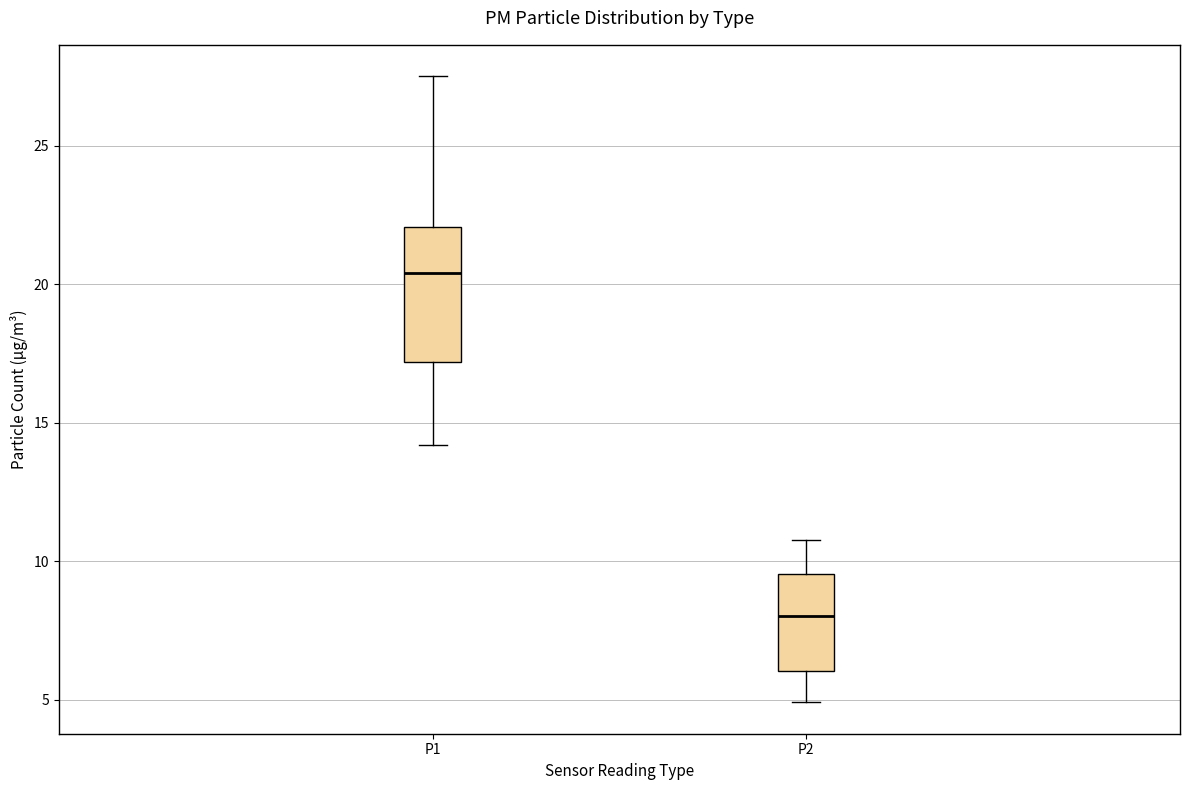

Reading left to right, transcribe this box plot: for each box, give where its median line is, the range the box spans, and where its two whiskers end, as read against the y-axis. The values are not printed on the chart, so give them approximately, as read against the axis.

P1: median 20.5, box 17.0 to 22.0, whiskers 14.0 to 27.5
P2: median 8.0, box 6.0 to 9.5, whiskers 5.0 to 11.0